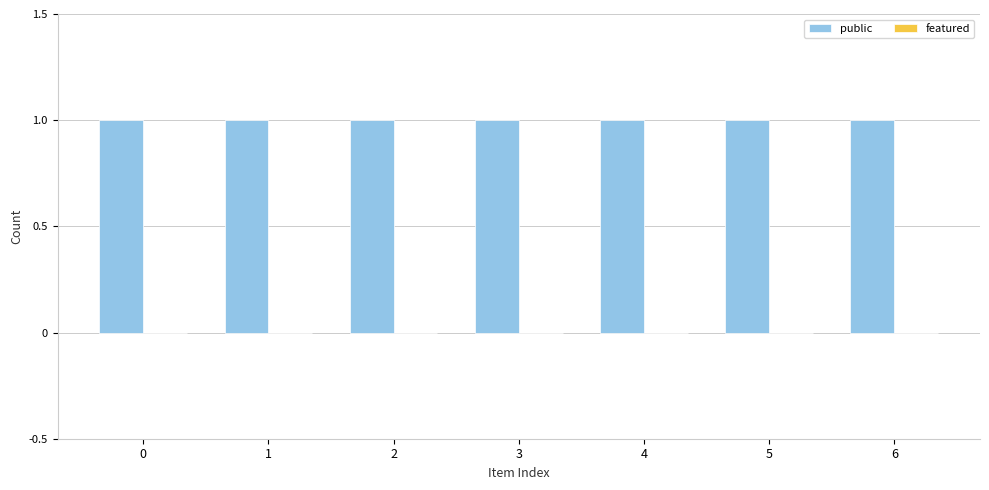

Reading left to right, transcribe all the data shown in this chart.

public: 1	1	1	1	1	1	1
featured: 0	0	0	0	0	0	0